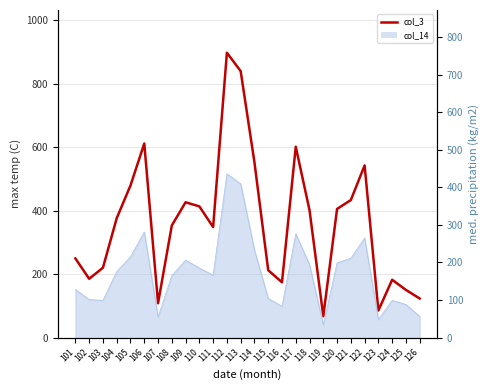

How many data points are less than 376?

13